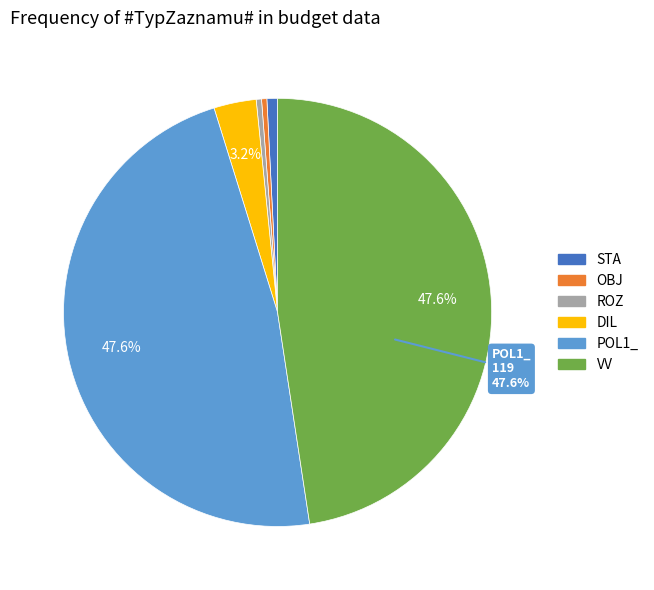

Is there a majority slice in this chart?

No